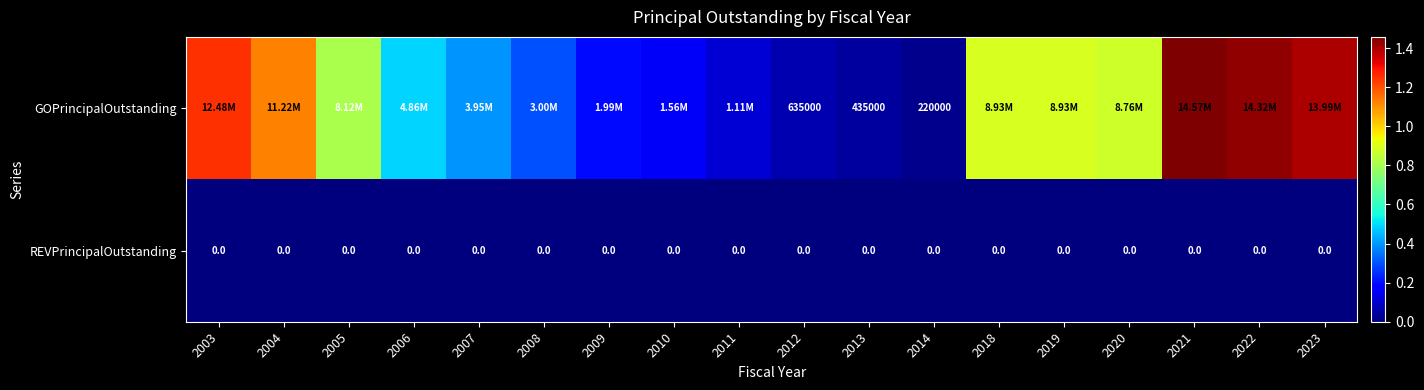

At how many categories does at least one series exceed 11409394?

4